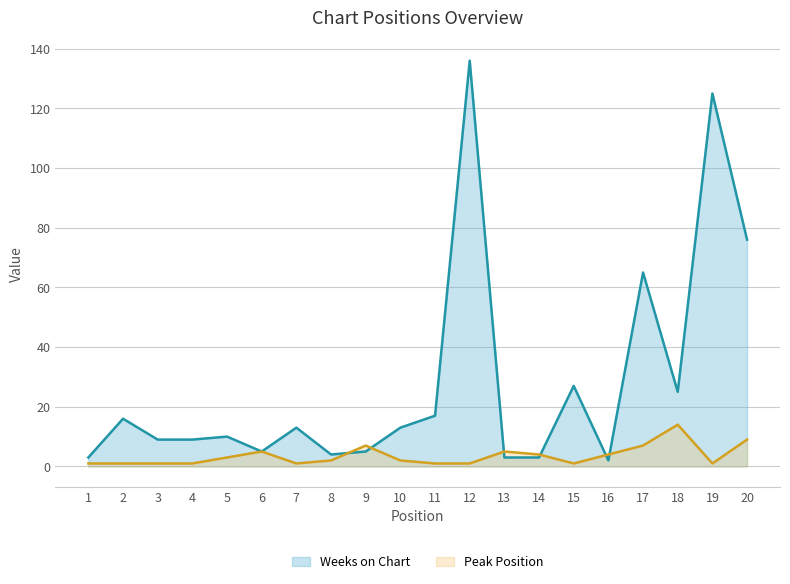

Which series has the largest range (max minus min)?

Weeks on Chart